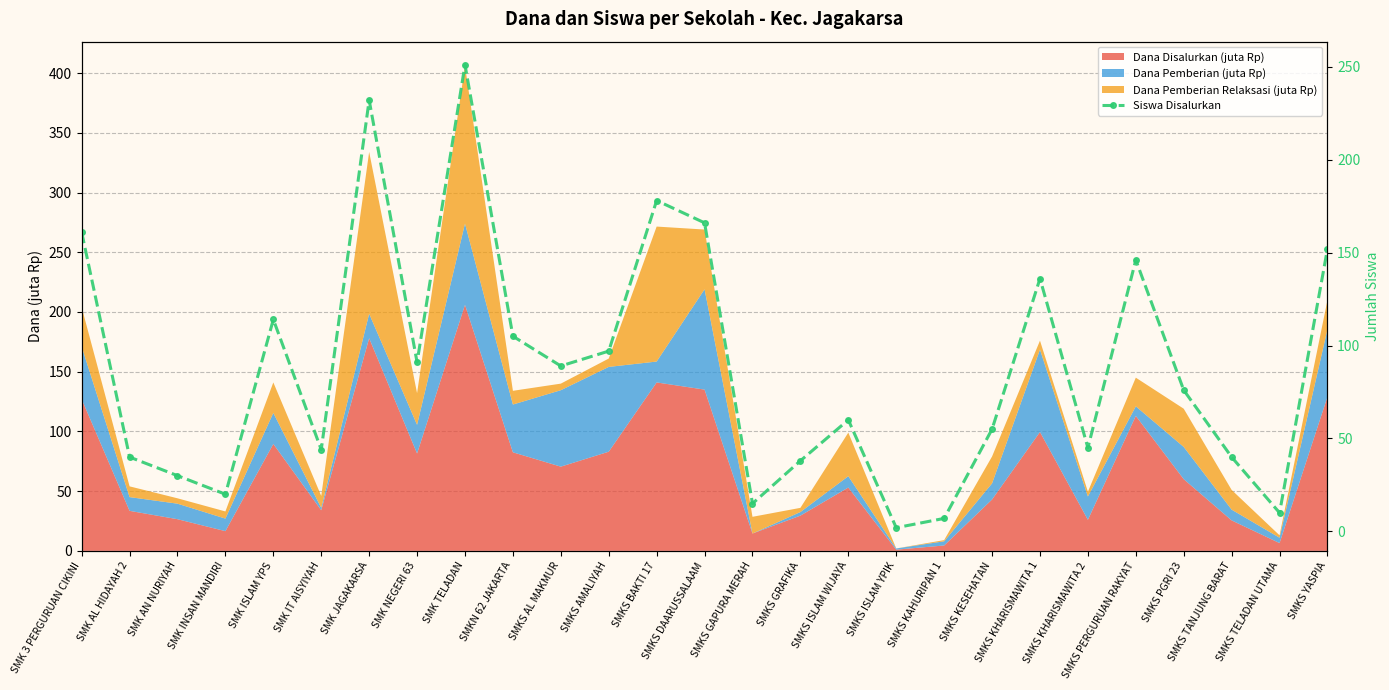

Which label corresponds to the smallest value in the chart?

SMKS ISLAM YPIK